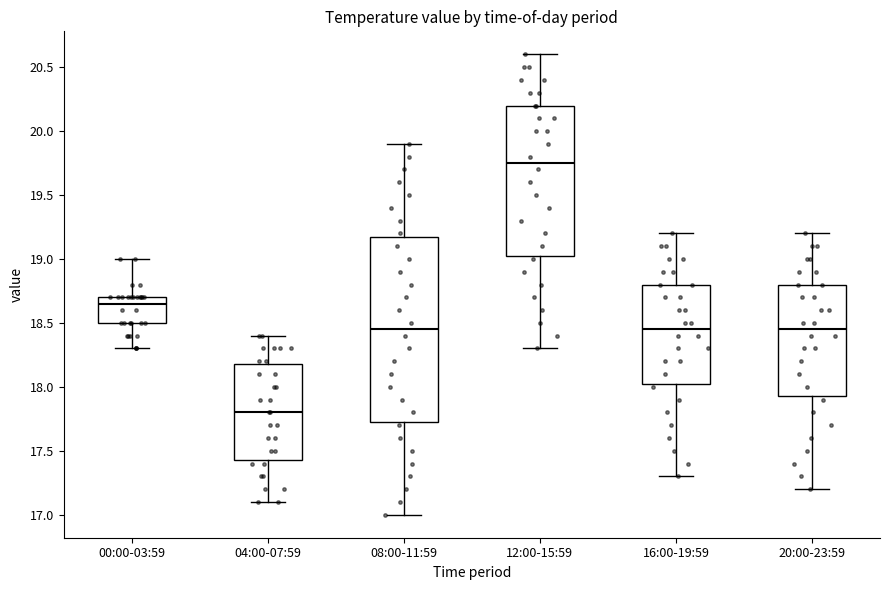

Reading left to right, transcribe this box plot: for each box, give where its median line is, the range the box spans, and where its two whiskers end, as read against the y-axis. The values are not printed on the chart, so give them approximately, as read against the axis.

00:00-03:59: median 18.65, box 18.50 to 18.70, whiskers 18.30 to 19.00
04:00-07:59: median 17.80, box 17.45 to 18.20, whiskers 17.10 to 18.40
08:00-11:59: median 18.45, box 17.75 to 19.20, whiskers 17.00 to 19.90
12:00-15:59: median 19.75, box 19.05 to 20.20, whiskers 18.30 to 20.60
16:00-19:59: median 18.45, box 18.05 to 18.80, whiskers 17.30 to 19.20
20:00-23:59: median 18.45, box 17.95 to 18.80, whiskers 17.20 to 19.20